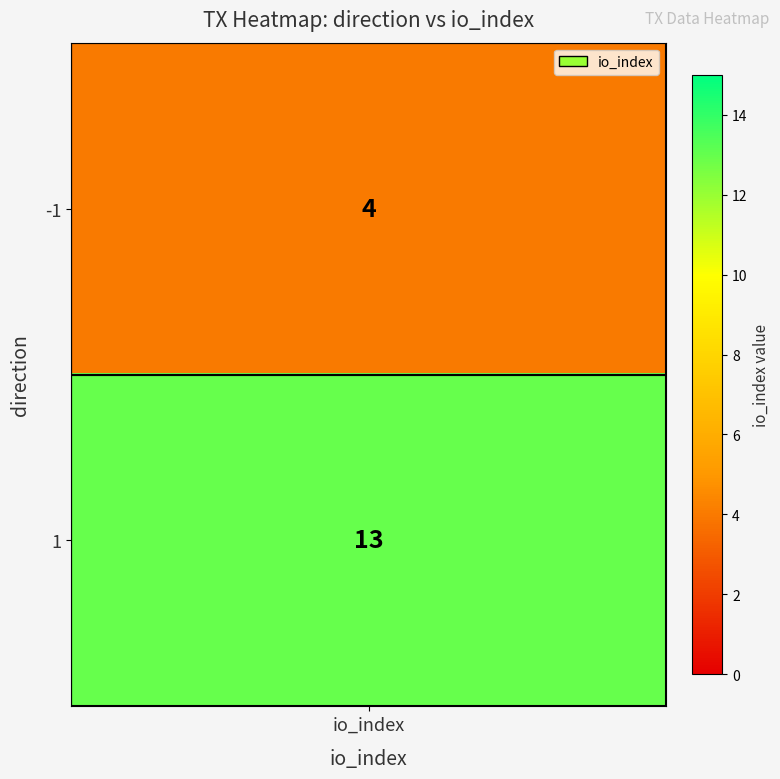

How many data points does each series have?

2